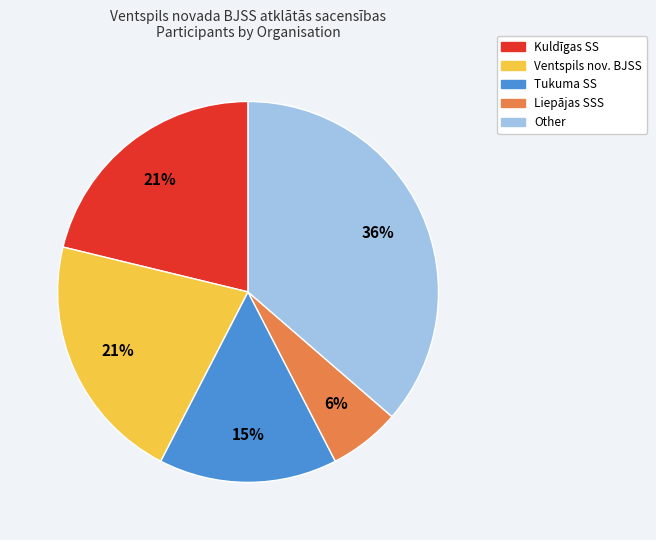

To the nearest percent, what is the combined percentage of Tukuma SS and Ventspils nov. BJSS?

36%